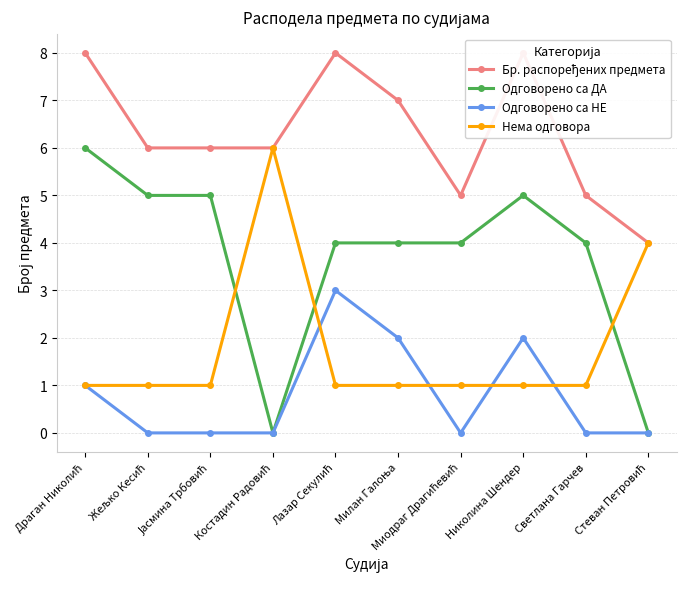

What is the label of the 5th point from the right?

Милан Галоња